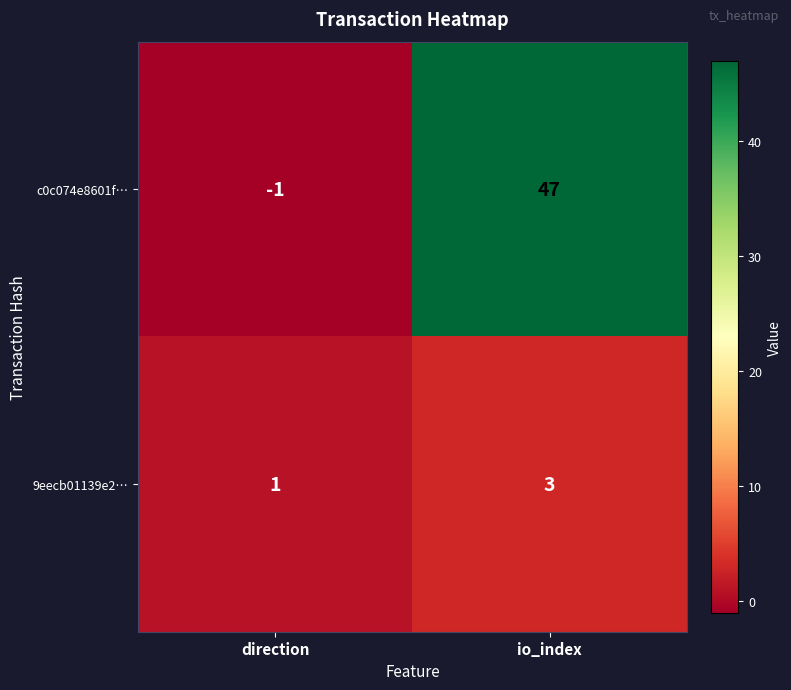

Reading left to right, transcribe all the data shown in this chart.

c0c074e8601f…: direction=-1	io_index=47
9eecb01139e2…: direction=1	io_index=3